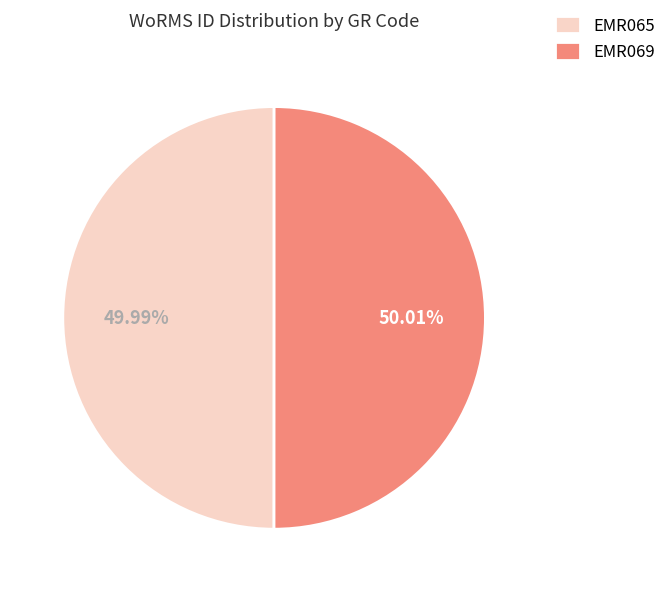

To the nearest percent, what is the combined percentage of EMR065 and EMR069?

100%